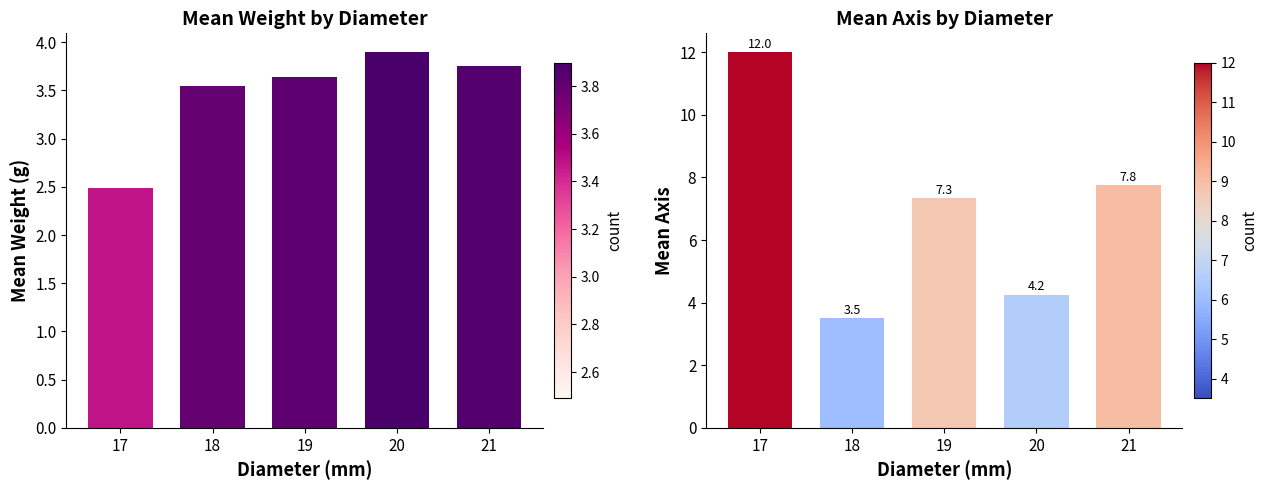

At how many categories does at least one series exceed 10?

1